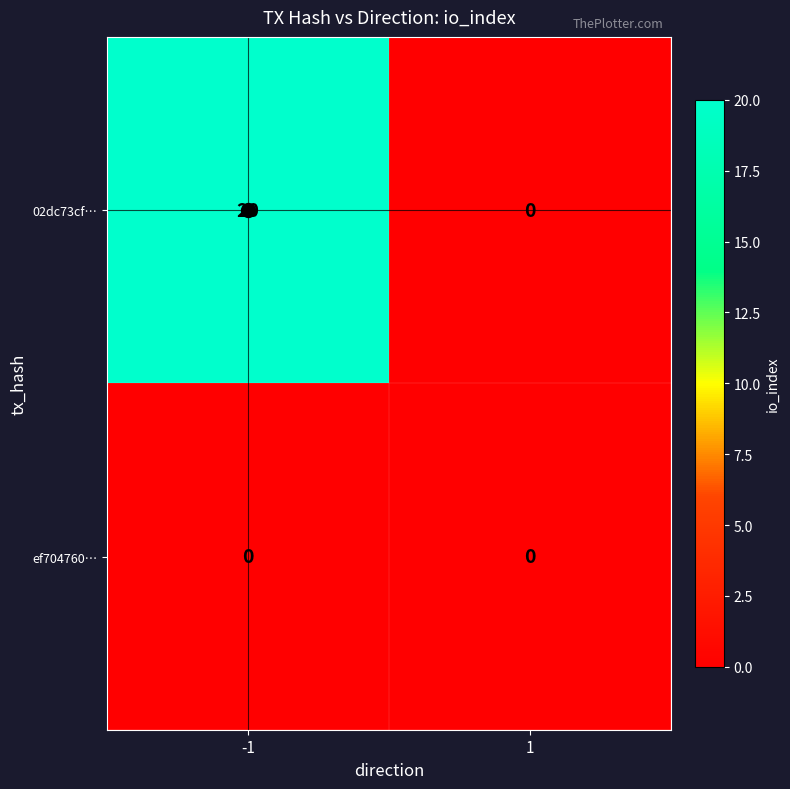

List the series in order of their peak value, highest first.

02dc73cf…, ef704760…